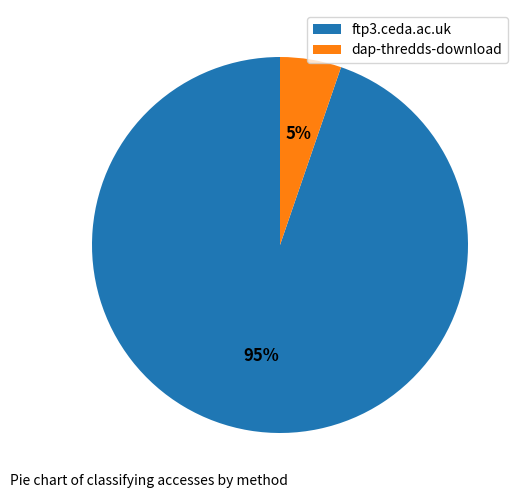

Does any single category account for the majority?

Yes